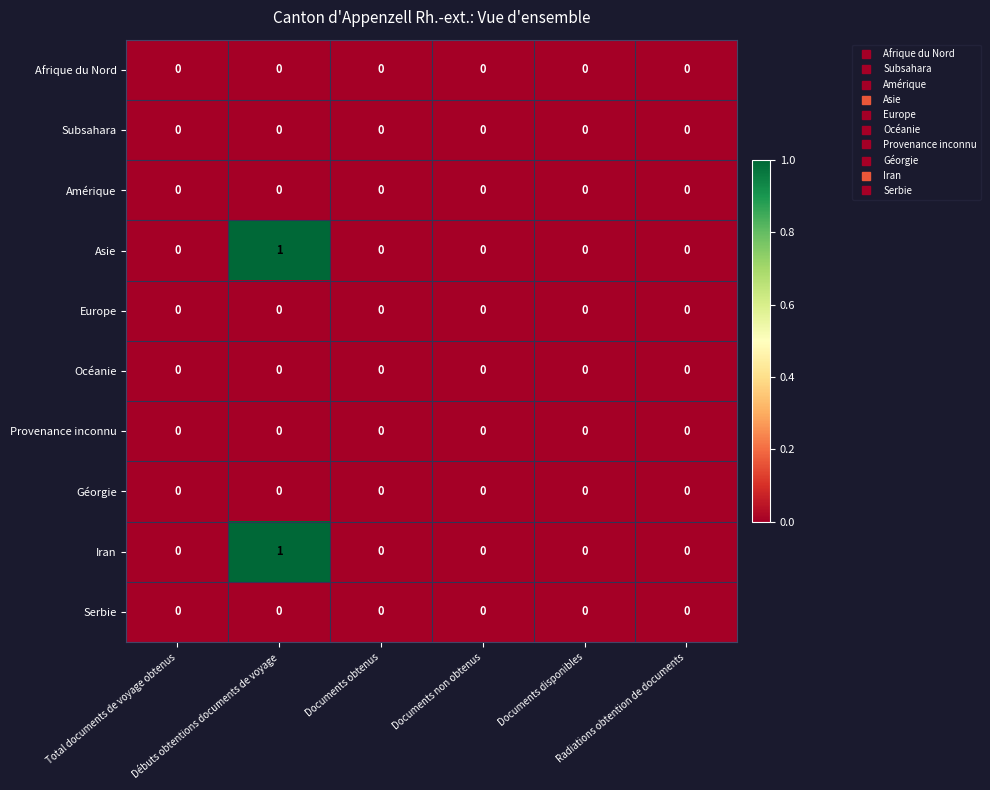

How many positive values does the Iran series have?

1